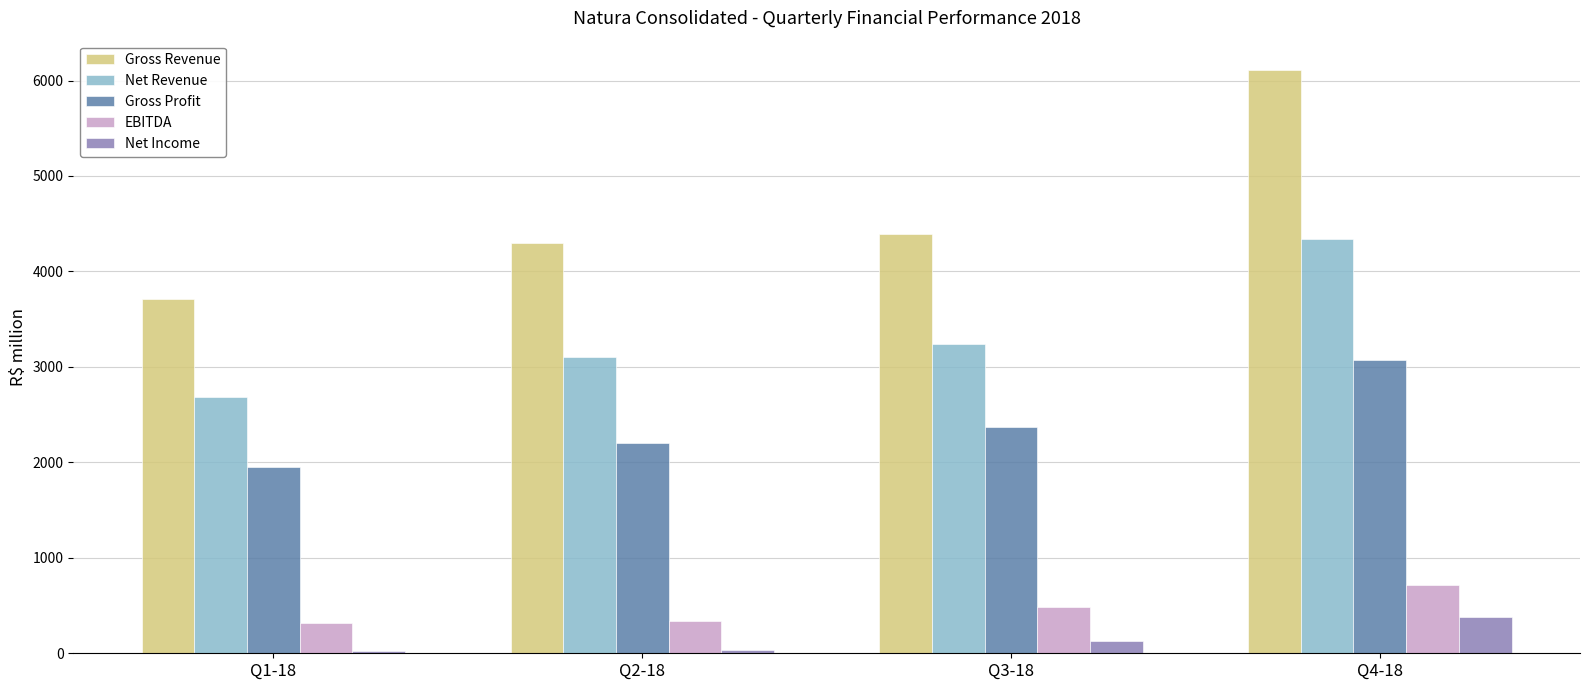

What is the difference between the Net Revenue values at Q2-18 and Q4-18?

1235.5